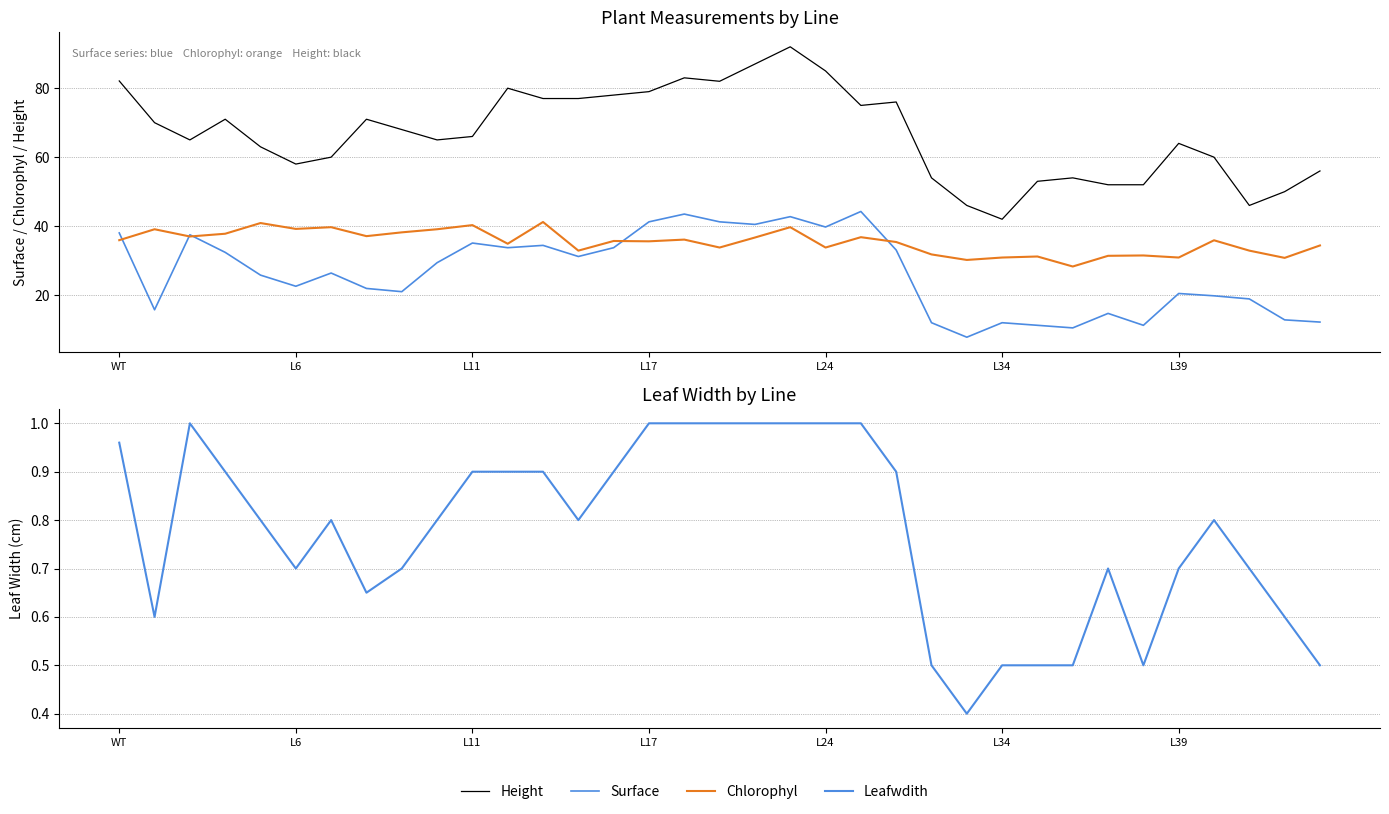

How many data points in Chlorophyl are above 35?

20